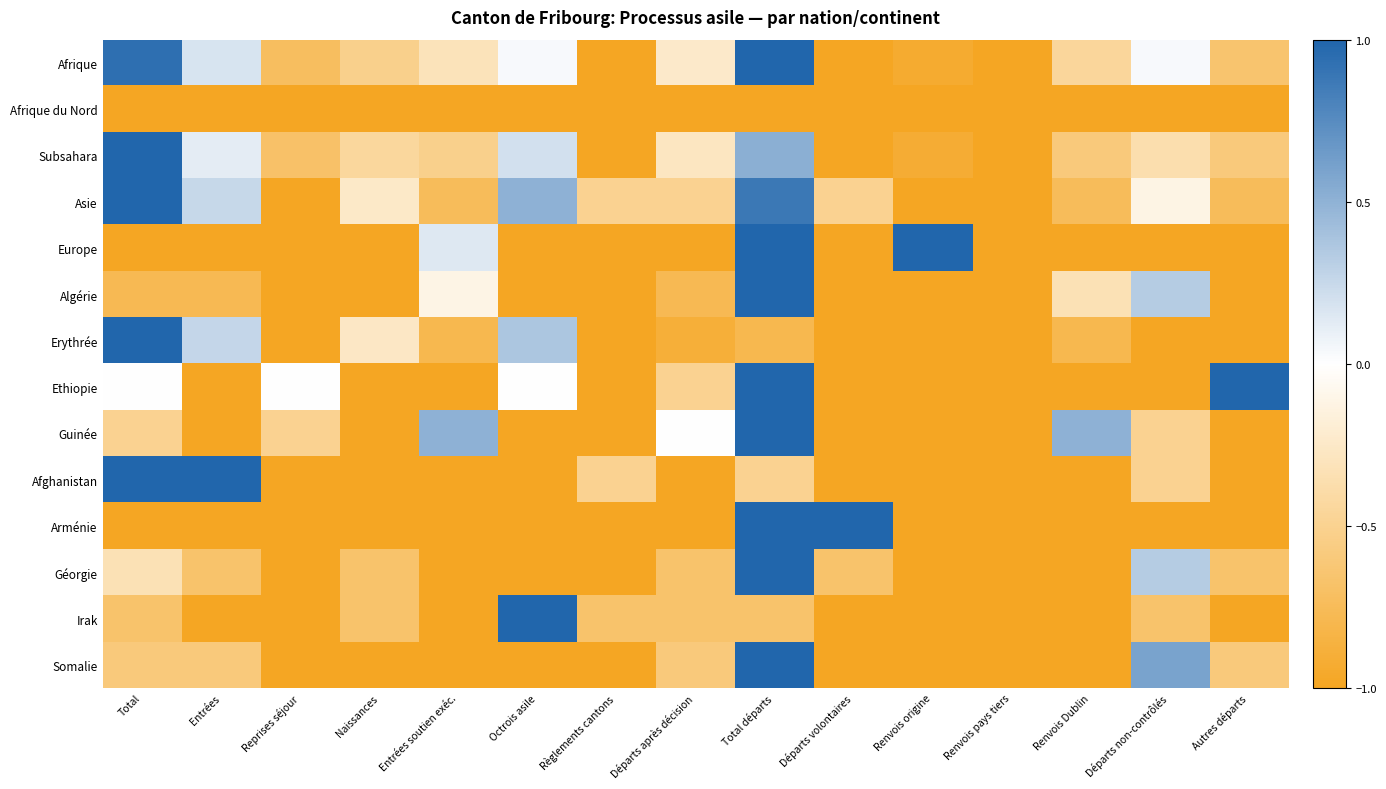

What is the difference between the highest and lowest values at Octrois asile?

2.0